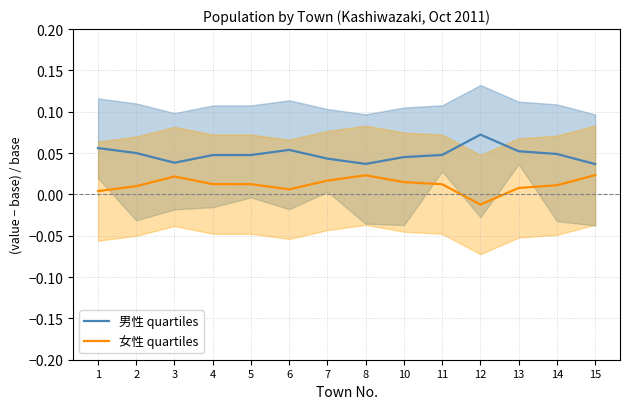

True or false: 男性 quartiles has a value of 0.0 at 11.

True